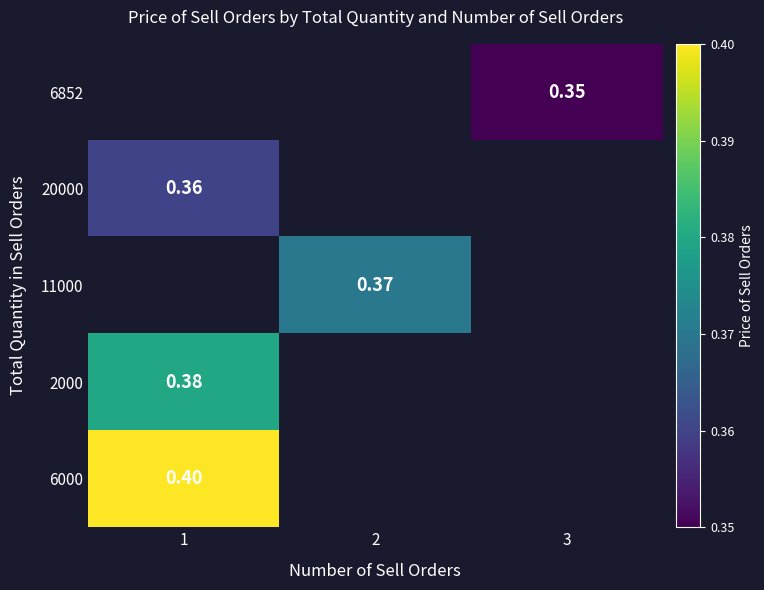

Is it true that 6000 equals 0.4 at 1?

True